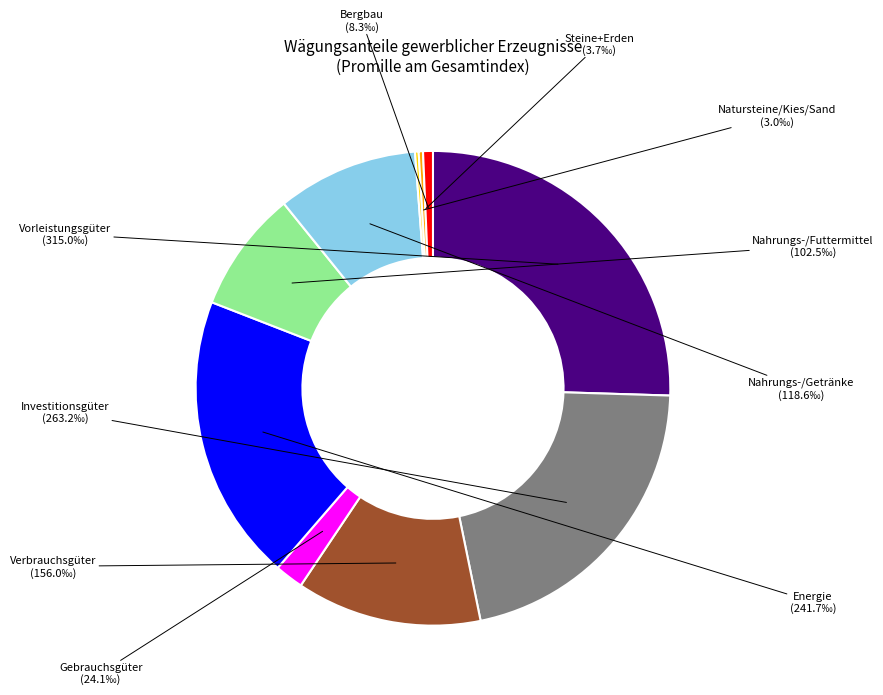

Is there any slice that represents more than half of the pie?

No